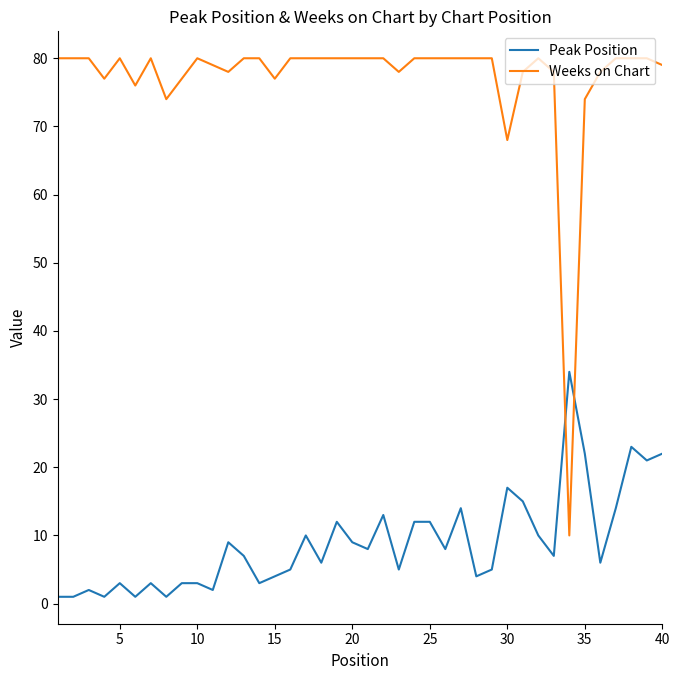

Rank the series by their maximum value, from highest to lowest.

Weeks on Chart, Peak Position